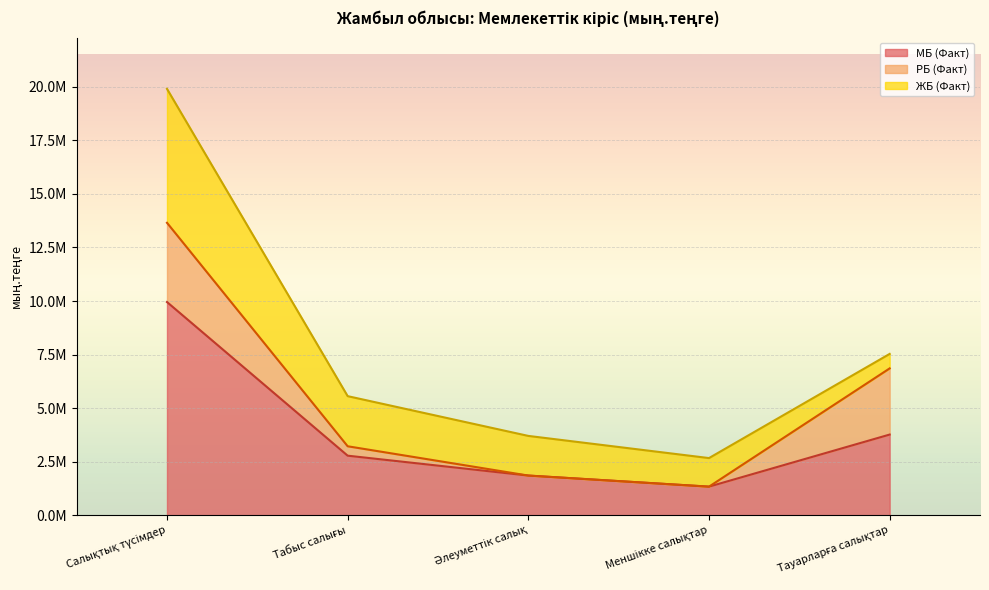

At Табыс салығы, list the series in order from smallest to largest.

РБ (Факт), ЖБ (Факт), МБ (Факт)